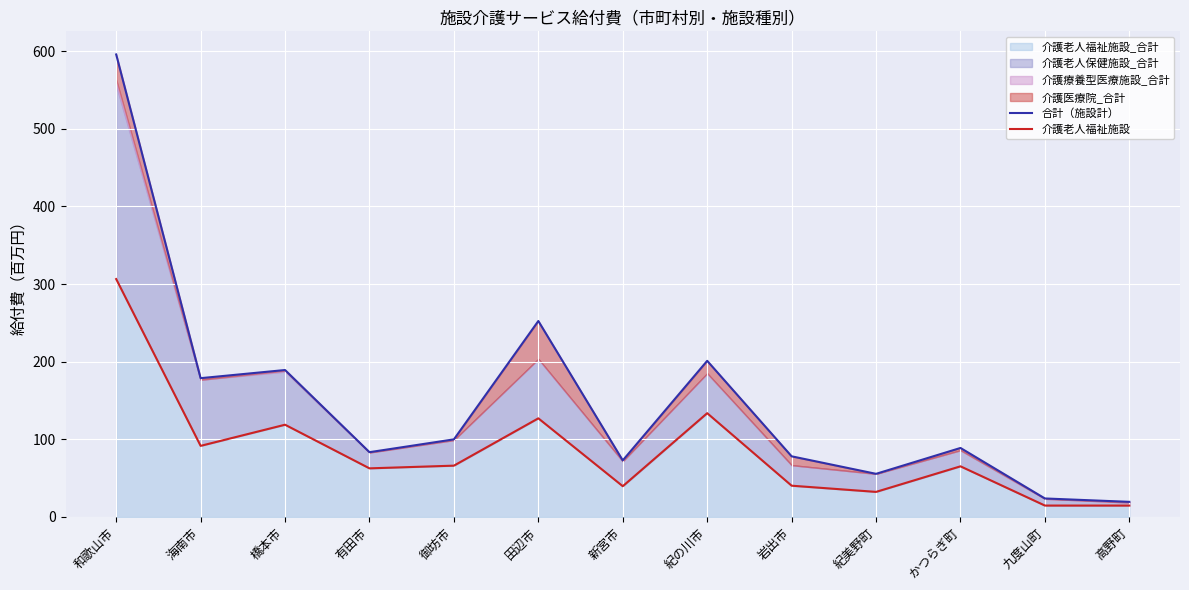

At which label does 介護老人福祉施設_合計 reach its peak?

和歌山市